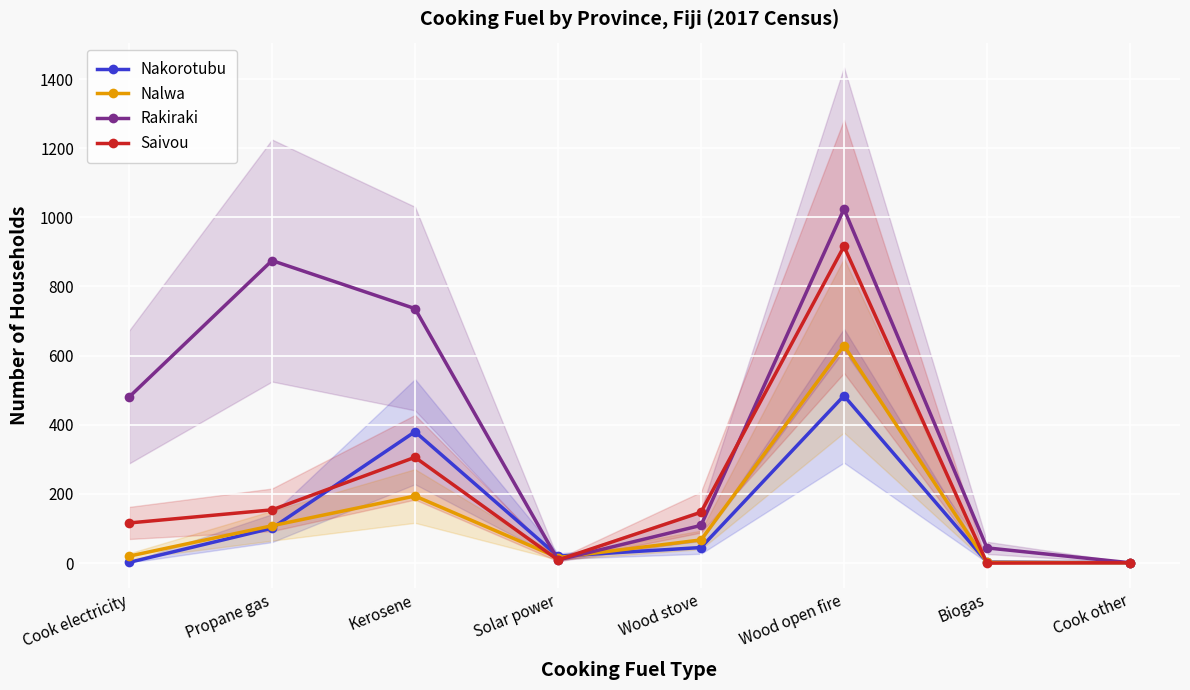

How many interior local valleys does the Nalwa series have?

1